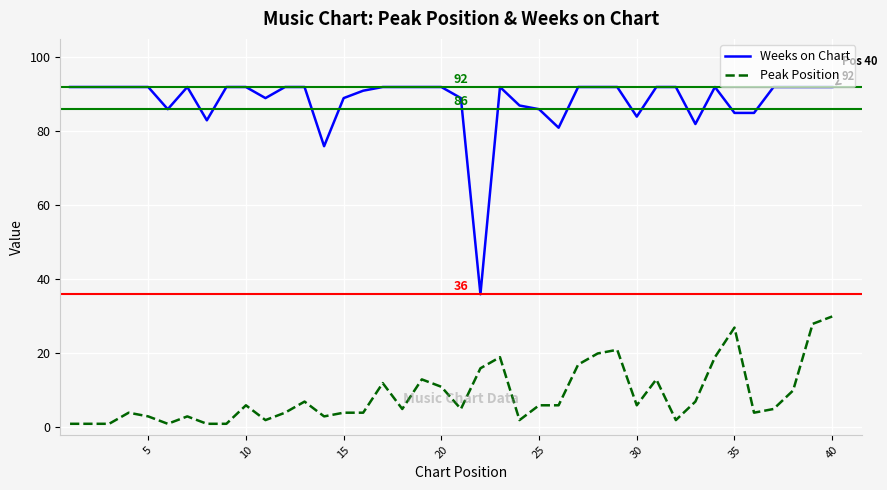

List the series in order of their peak value, lowest first.

Peak Position, Weeks on Chart